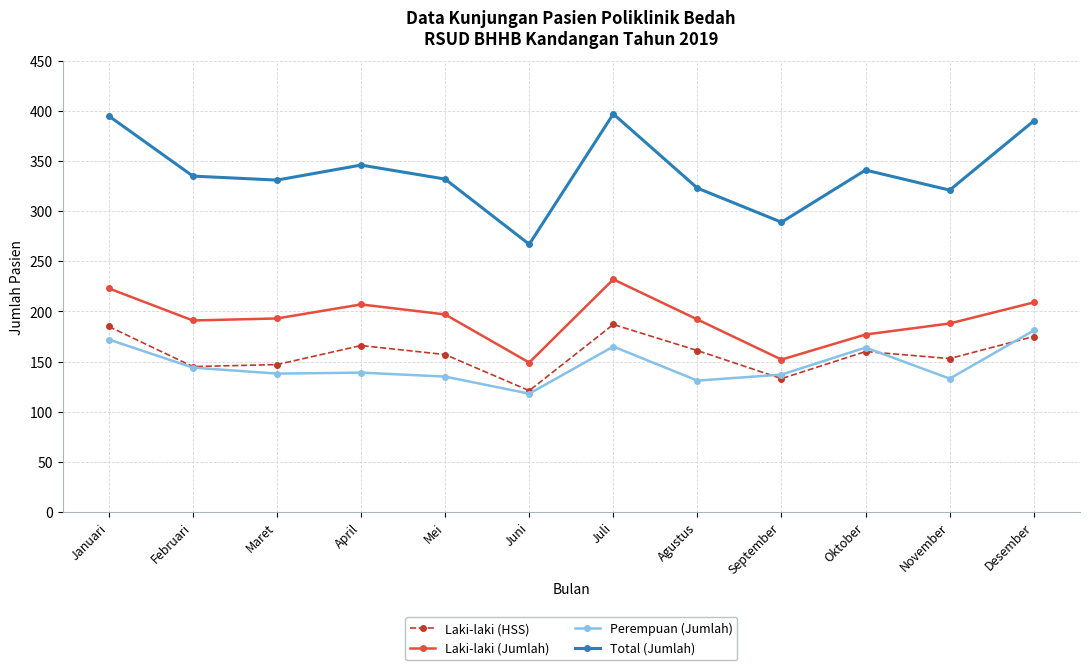

At Mei, list the series in order from smallest to largest.

Perempuan (Jumlah), Laki-laki (HSS), Laki-laki (Jumlah), Total (Jumlah)